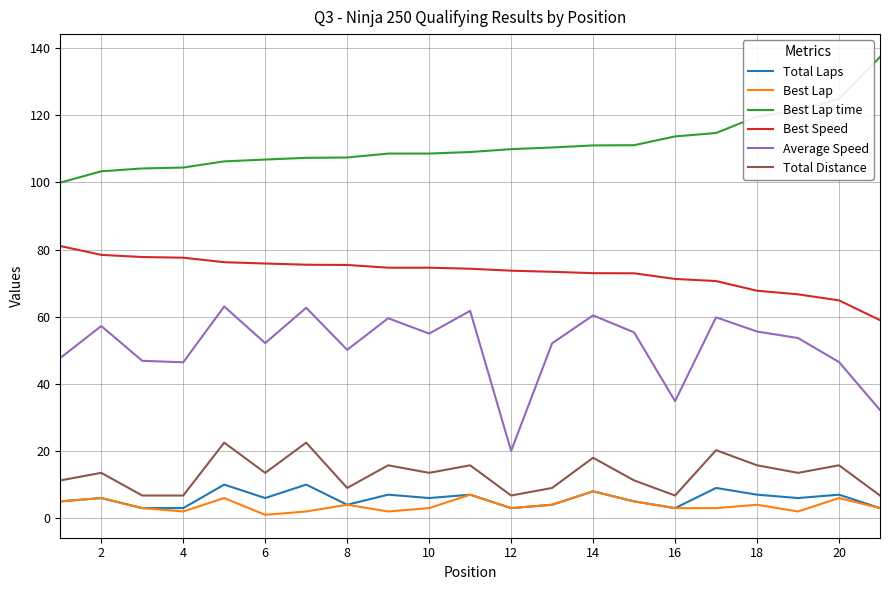

What is the highest value of the Best Lap time series?

137.3